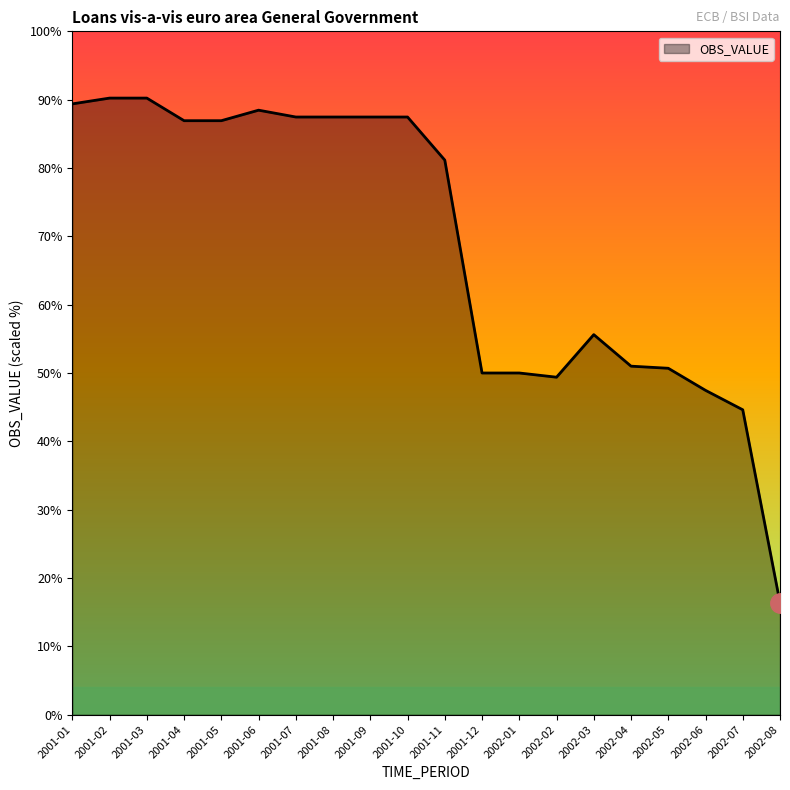

Does the chart display data point markers on the line(s)?

No